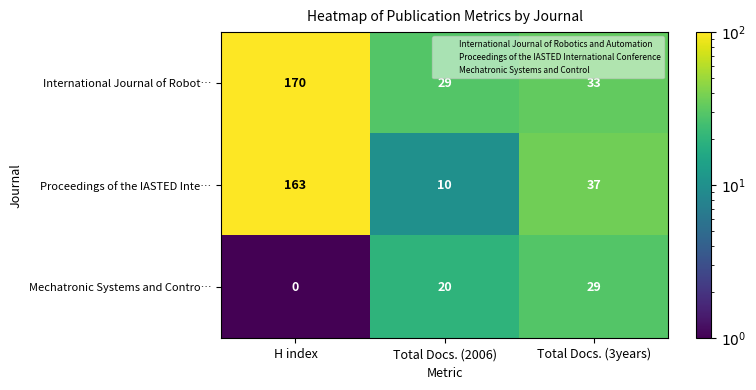

How many values in the International Journal of Robot… series are below 33?

1